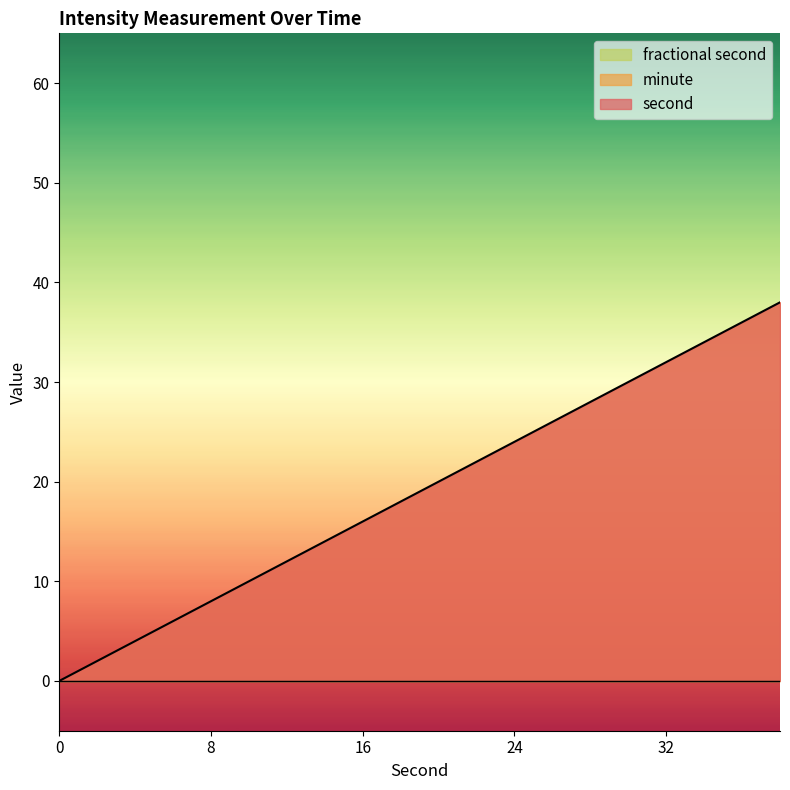

How many positive values does the second series have?

19